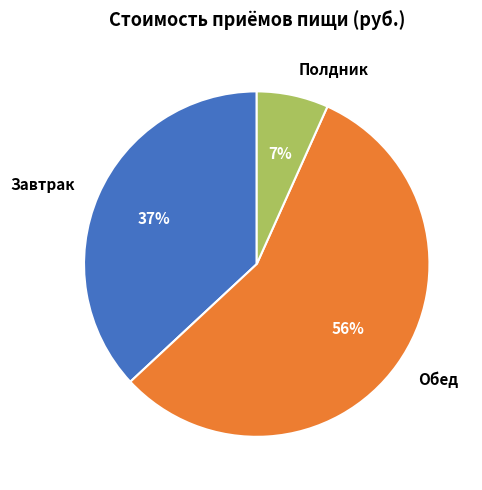

What is the largest slice in the pie chart?

Обед